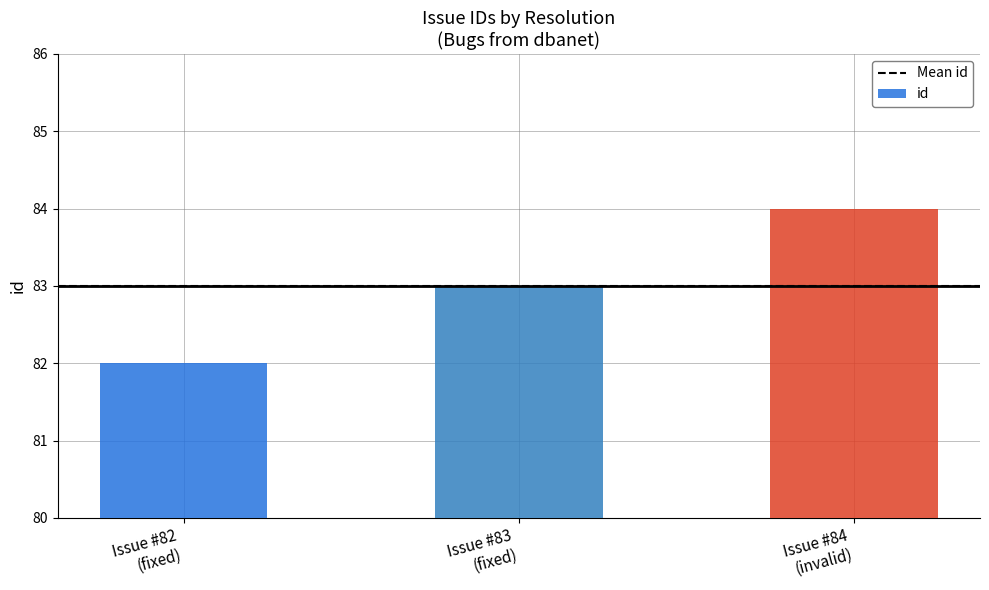

What is the sum of all values?

249